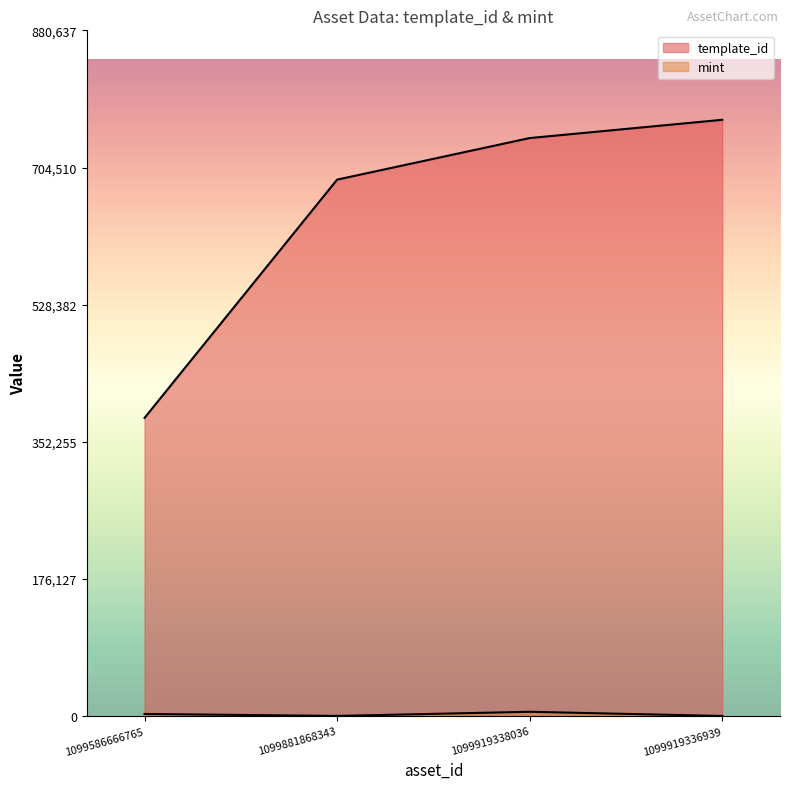

The value of template_id at 1099919336939 is 1318053. True or false?

False